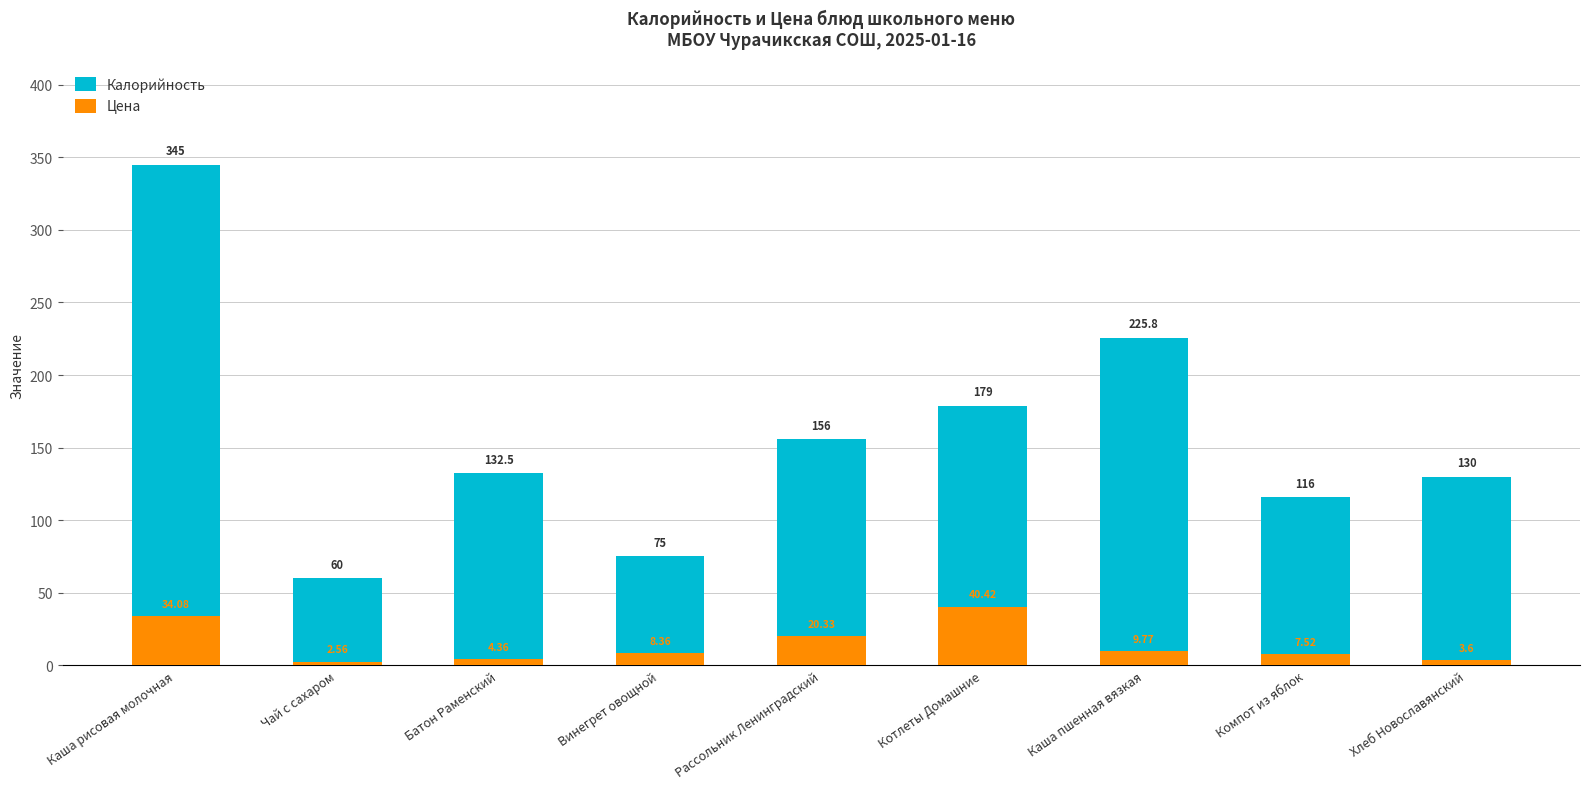

Rank the series by their average value, from lowest to highest.

Цена, Калорийность